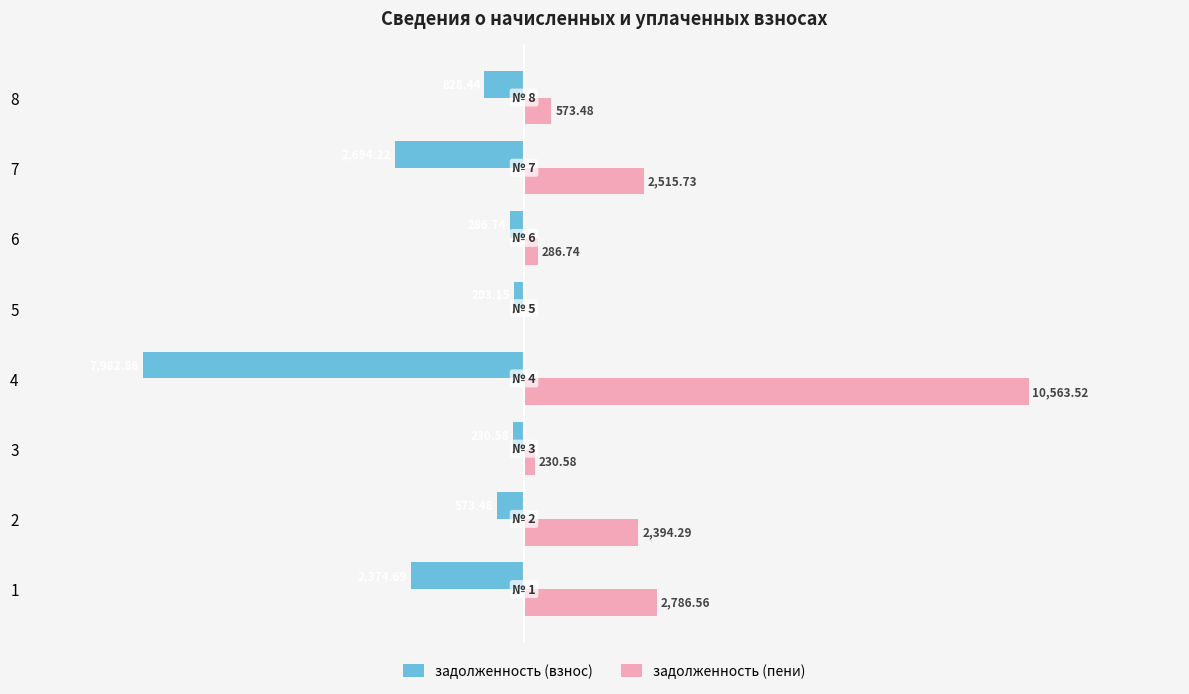

Between 3 and 5, which series saw the biggest shift?

задолженность (пени)